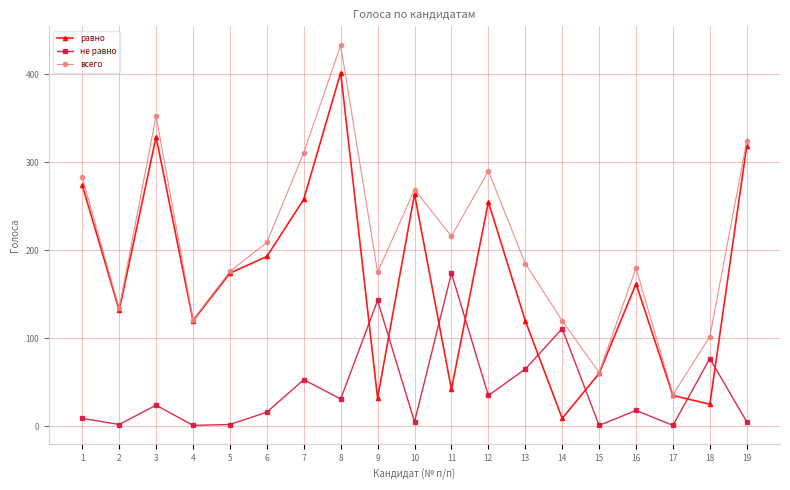

At which category is the sum across all series the highest?

8